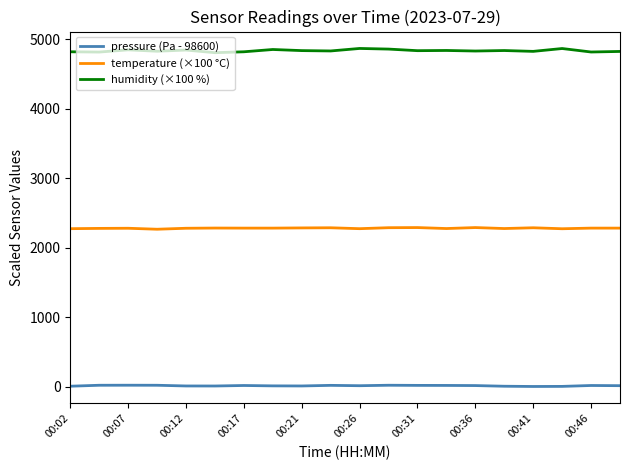

Which series has the widest spread of values?

humidity (×100 %)